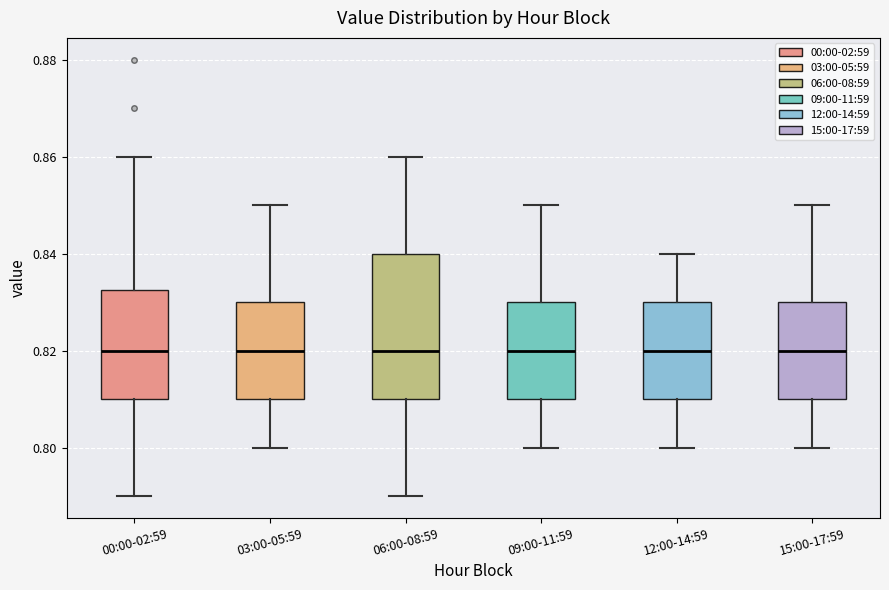

Reading left to right, transcribe this box plot: for each box, give where its median line is, the range the box spans, and where its two whiskers end, as read against the y-axis. The values are not printed on the chart, so give them approximately, as read against the axis.

00:00-02:59: median 0.820, box 0.810 to 0.832, whiskers 0.790 to 0.860
03:00-05:59: median 0.820, box 0.810 to 0.830, whiskers 0.800 to 0.850
06:00-08:59: median 0.820, box 0.810 to 0.840, whiskers 0.790 to 0.860
09:00-11:59: median 0.820, box 0.810 to 0.830, whiskers 0.800 to 0.850
12:00-14:59: median 0.820, box 0.810 to 0.830, whiskers 0.800 to 0.840
15:00-17:59: median 0.820, box 0.810 to 0.830, whiskers 0.800 to 0.850